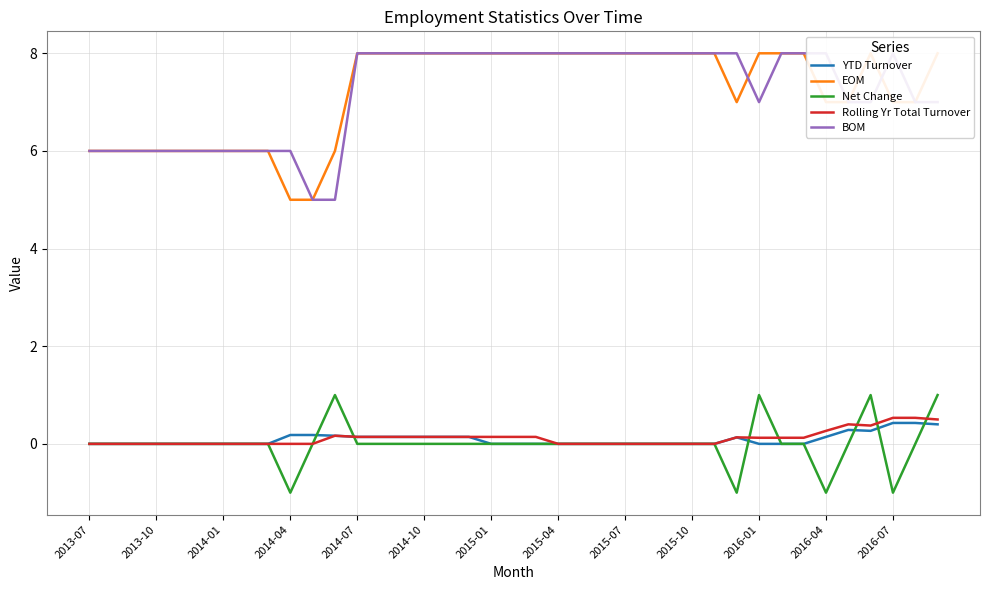

True or false: Net Change has more than 0 interior local peaks.

True